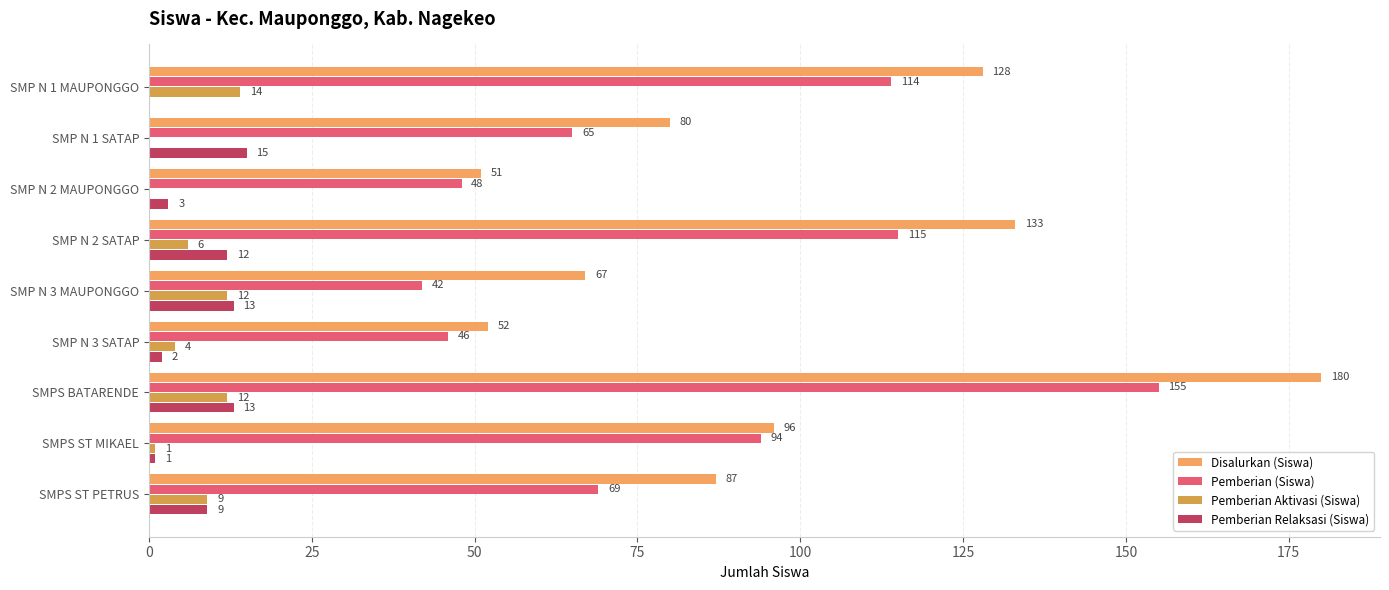

At how many categories does at least one series exceed 7?

9